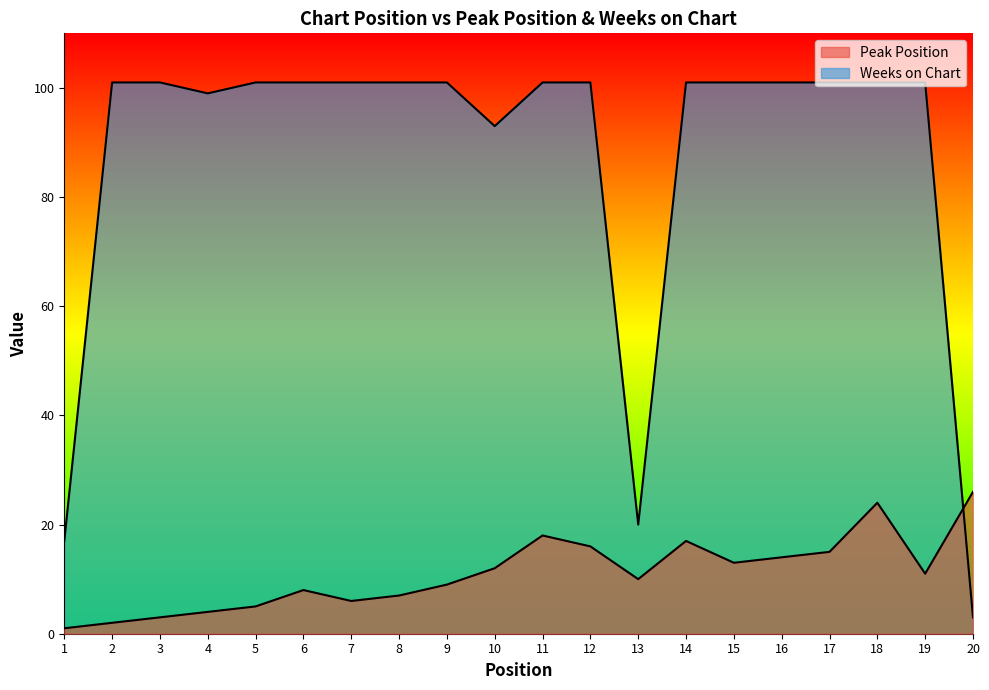

What is the value of the Weeks on Chart point at the 20th from the left?

3